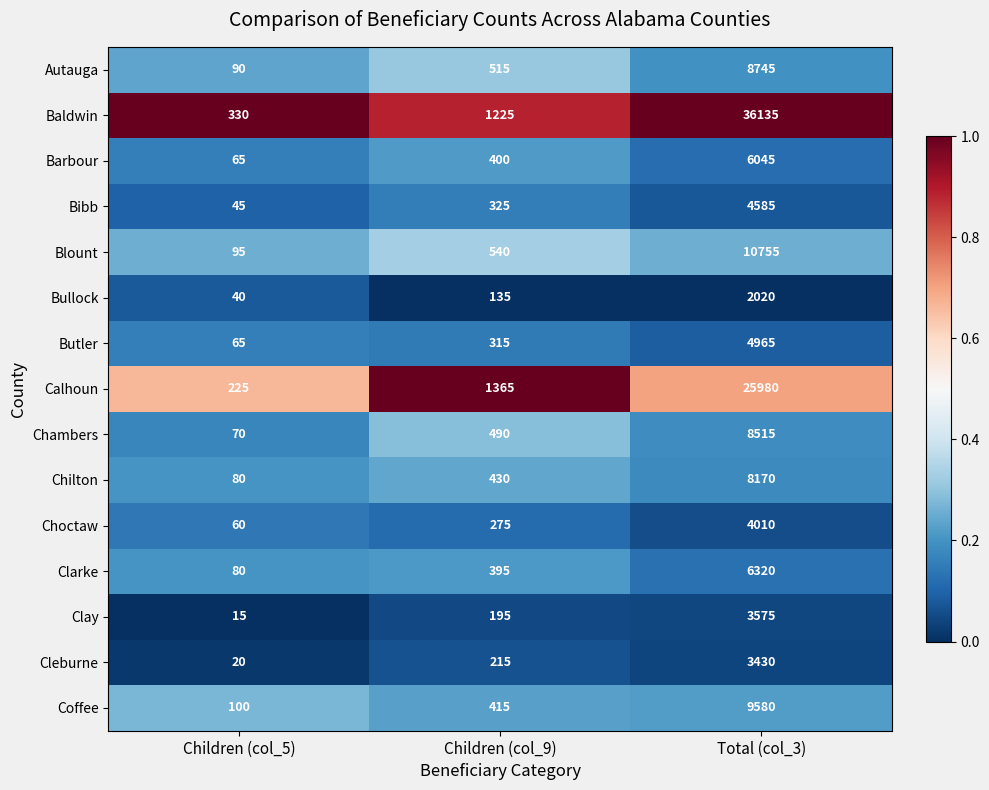

At Total (col_3), list the series in order from largest to smallest.

Baldwin, Calhoun, Blount, Coffee, Autauga, Chambers, Chilton, Clarke, Barbour, Butler, Bibb, Choctaw, Clay, Cleburne, Bullock